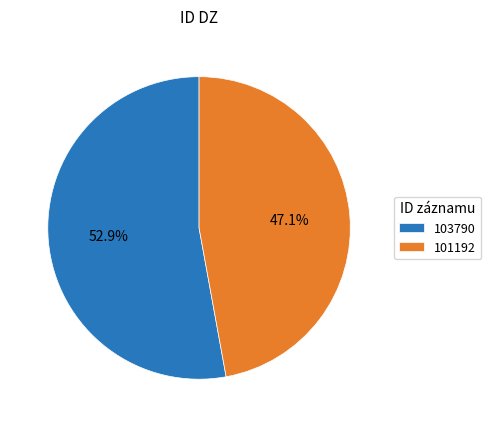

What is the ratio of the value at 101192 to the value at 103790?

0.9